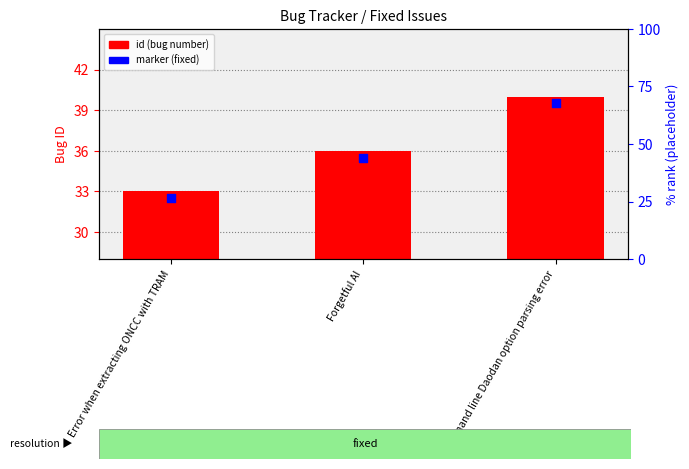

Which series reaches the maximum Y coordinate?

id (bug number)